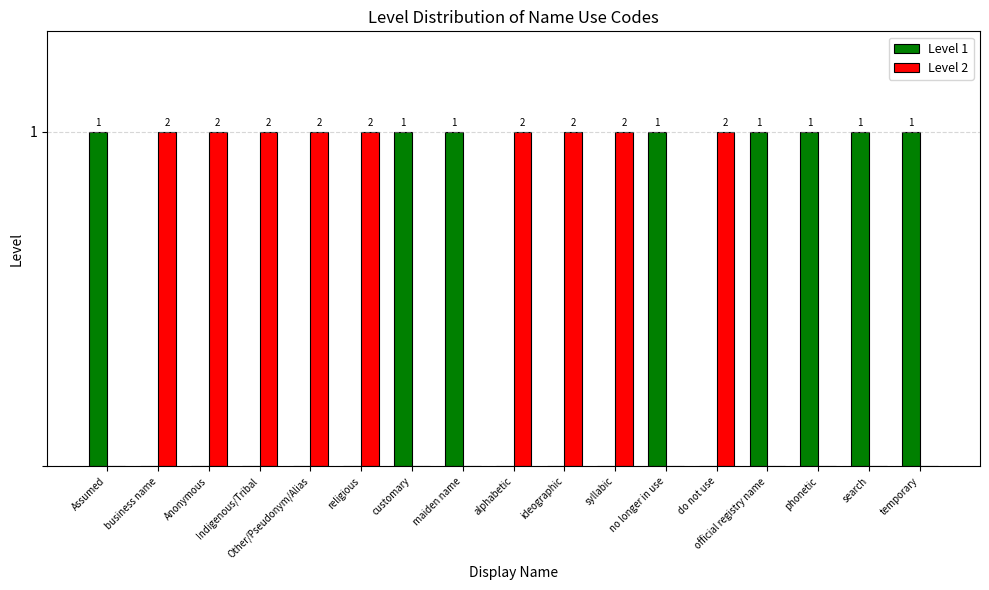

The Level 1 series shows -1 at religious. True or false?

False